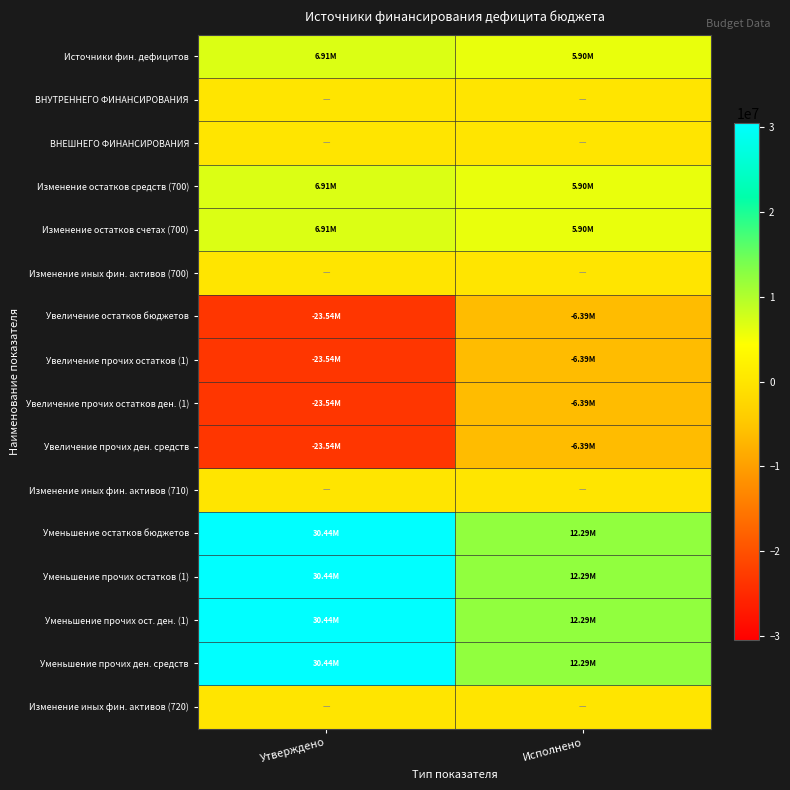

Reading left to right, what are all the values shown in this chart?

Источники фин. дефицитов: Утверждено=6906800.0	Исполнено=5904367.1
ВНУТРЕННЕГО ФИНАНСИРОВАНИЯ: Утверждено=0.0	Исполнено=0.0
ВНЕШНЕГО ФИНАНСИРОВАНИЯ: Утверждено=0.0	Исполнено=0.0
Изменение остатков средств (700): Утверждено=6906800.0	Исполнено=5904367.1
Изменение остатков счетах (700): Утверждено=6906800.0	Исполнено=5904367.1
Изменение иных фин. активов (700): Утверждено=0.0	Исполнено=0.0
Увеличение остатков бюджетов: Утверждено=-23536700.0	Исполнено=-6385348.1
Увеличение прочих остатков (1): Утверждено=-23536700.0	Исполнено=-6385348.1
Увеличение прочих остатков ден. (1): Утверждено=-23536700.0	Исполнено=-6385348.1
Увеличение прочих ден. средств: Утверждено=-23536700.0	Исполнено=-6385348.1
Изменение иных фин. активов (710): Утверждено=0.0	Исполнено=0.0
Уменьшение остатков бюджетов: Утверждено=30443500.0	Исполнено=12289715.2
Уменьшение прочих остатков (1): Утверждено=30443500.0	Исполнено=12289715.2
Уменьшение прочих ост. ден. (1): Утверждено=30443500.0	Исполнено=12289715.2
Уменьшение прочих ден. средств: Утверждено=30443500.0	Исполнено=12289715.2
Изменение иных фин. активов (720): Утверждено=0.0	Исполнено=0.0